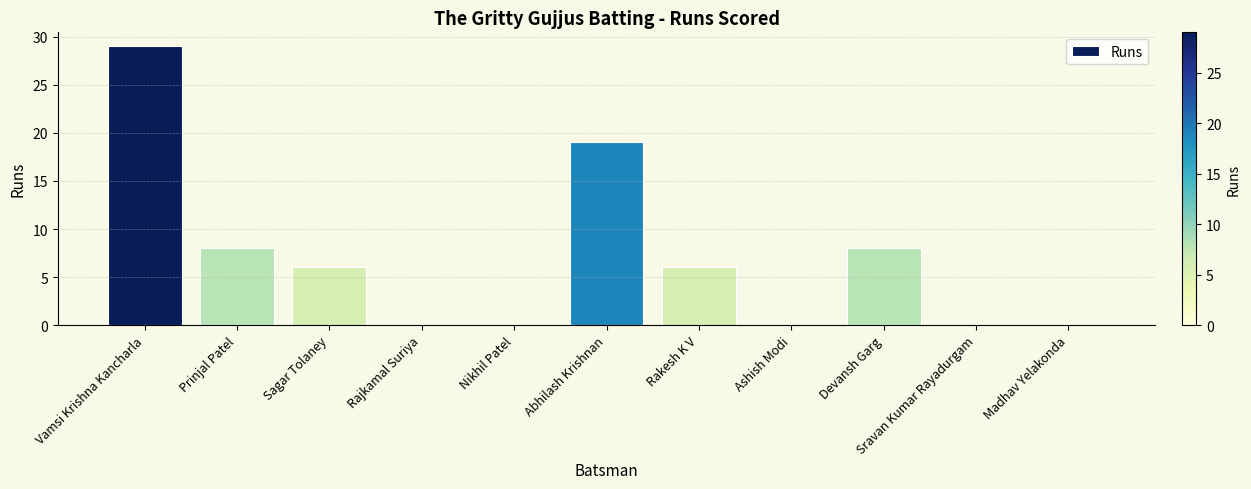

Count the number of categories in the chart.

11